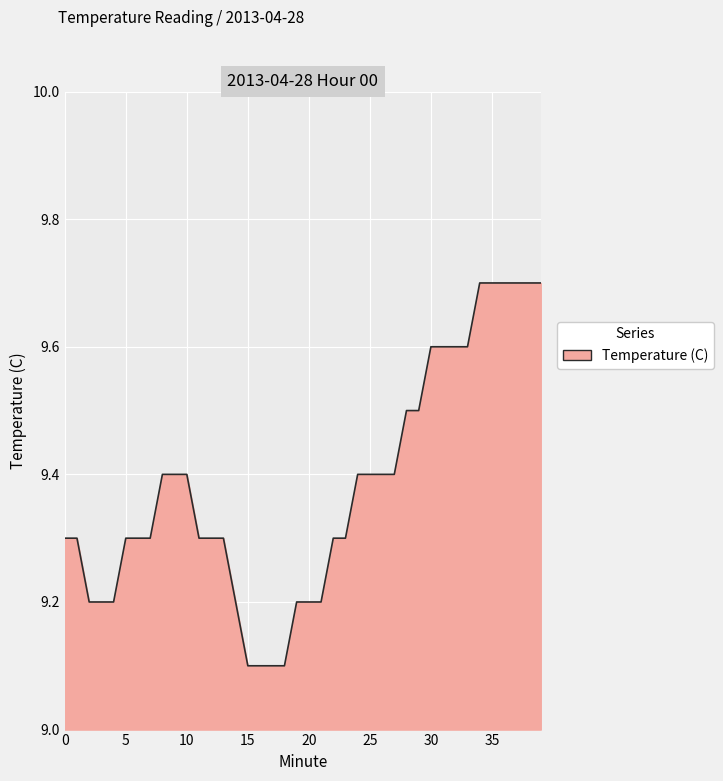

What is the greatest value displayed?

9.7